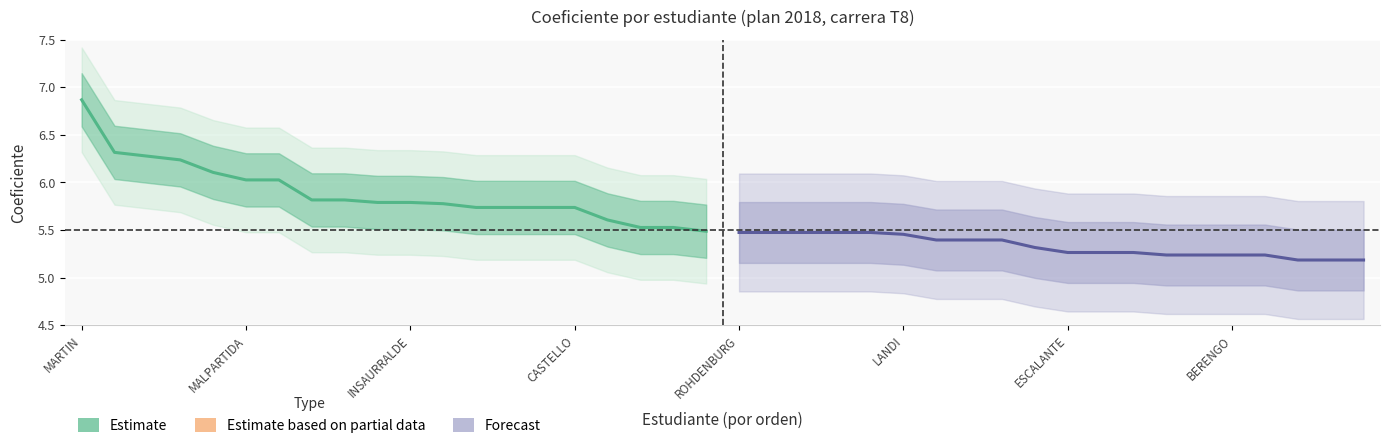

What is the smallest value displayed?

5.2